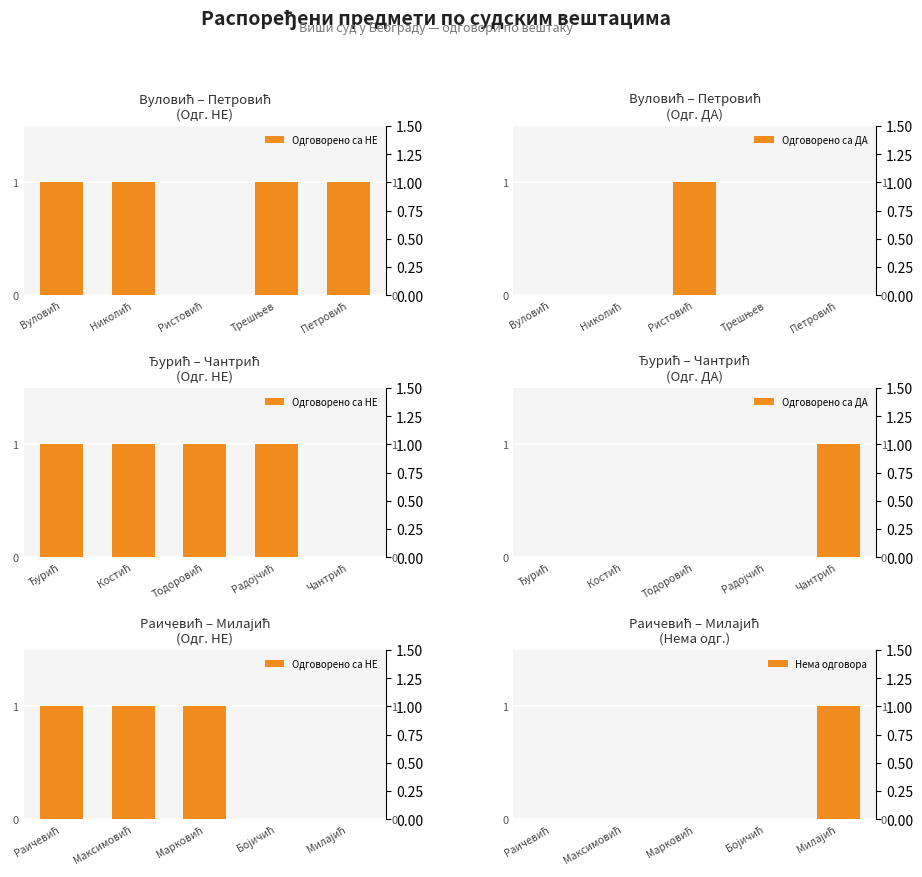

Rank the series at Николић from lowest to highest value.

Одговорено са ДА, Нема одговора, Одговорено са НЕ